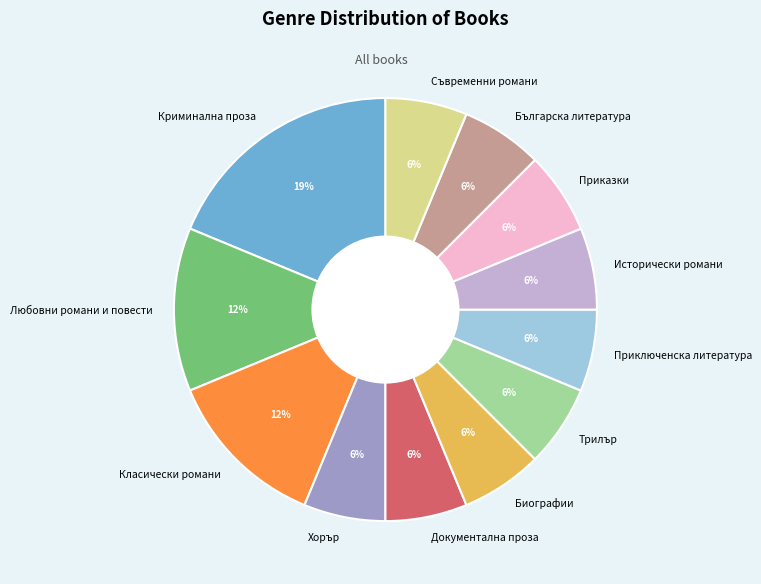

Count the number of slices in the pie.

12